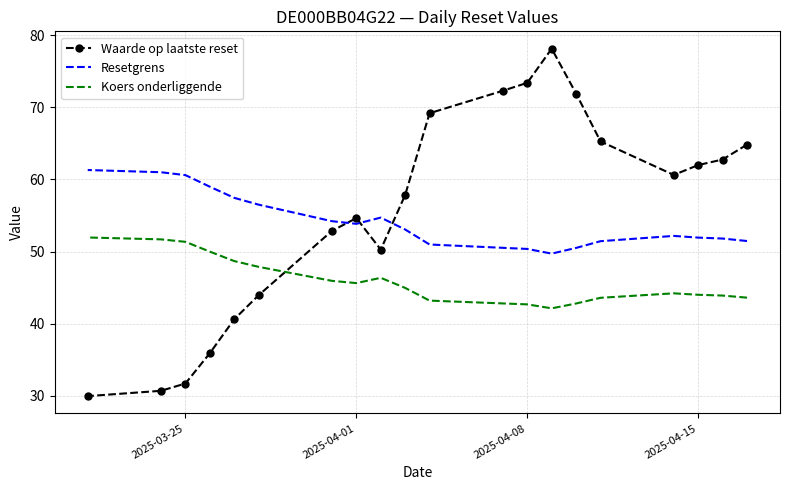

How many lines are shown in the chart?

3